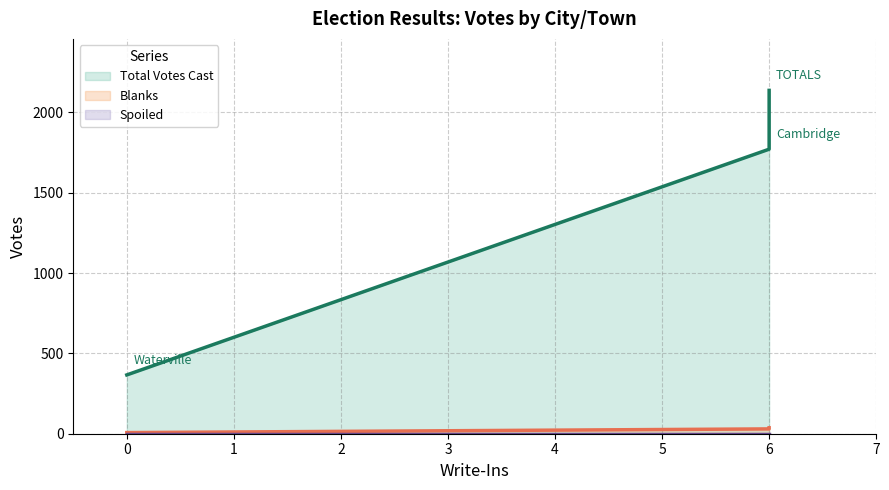

Rank the series by their maximum value, from highest to lowest.

Total Votes Cast, Blanks, Spoiled